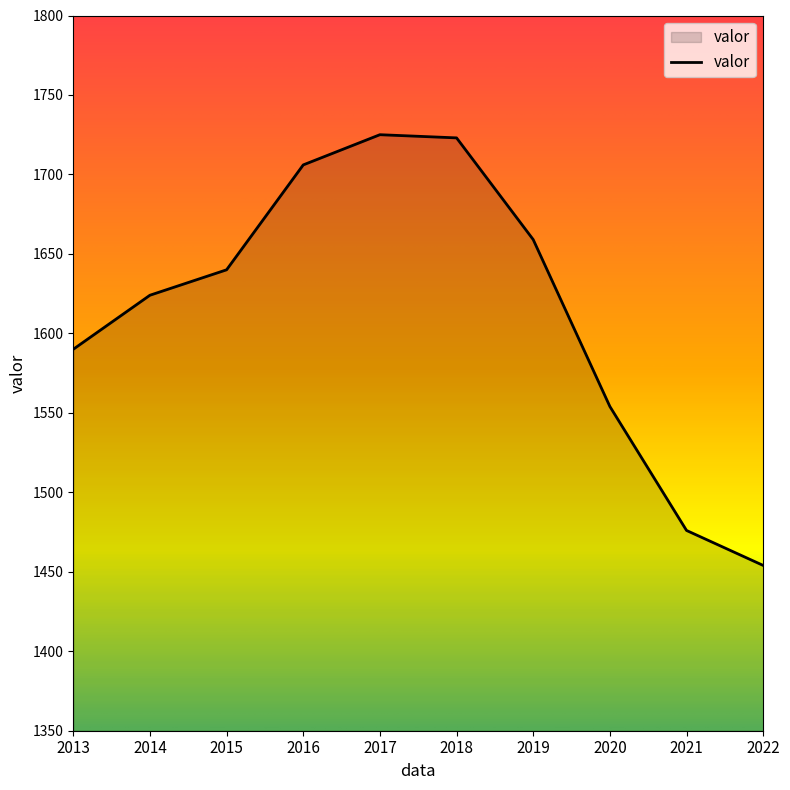

What is the smallest value displayed?

1454